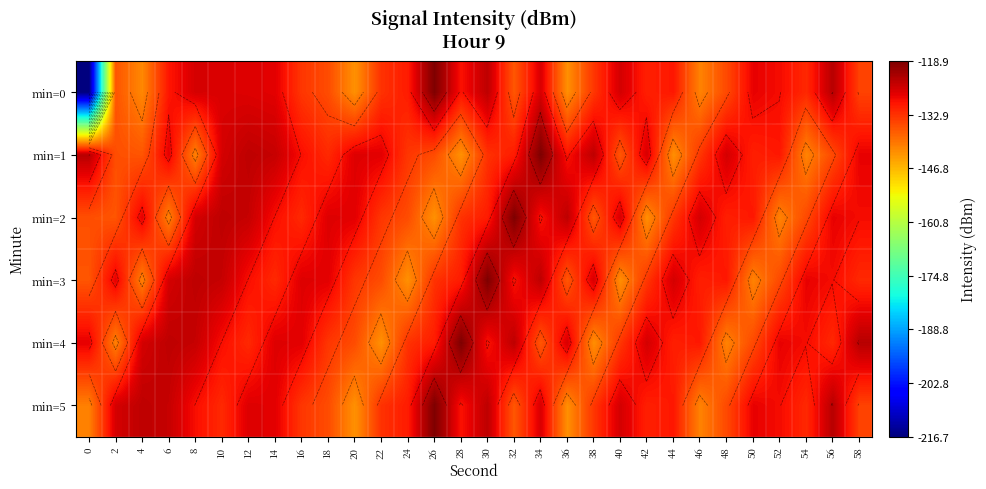

Is it true that min=2 equals -204.3 at 28?

False